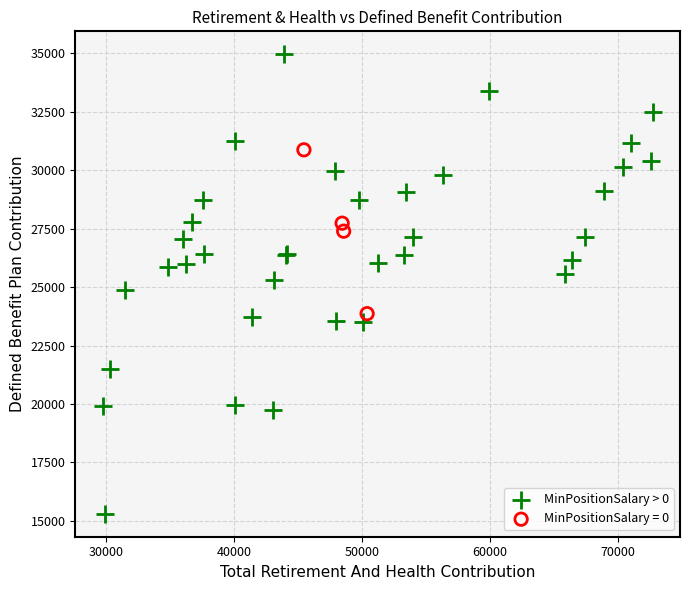

Which series reaches the maximum Y coordinate?

MinPositionSalary > 0